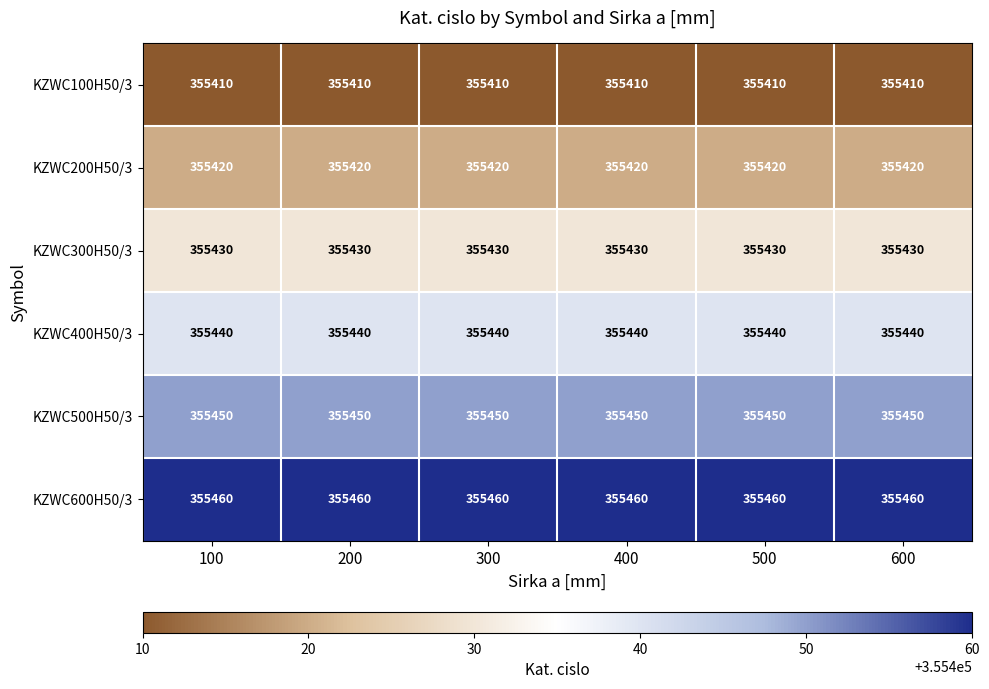

List the series in order of their peak value, highest first.

KZWC600H50/3, KZWC500H50/3, KZWC400H50/3, KZWC300H50/3, KZWC200H50/3, KZWC100H50/3